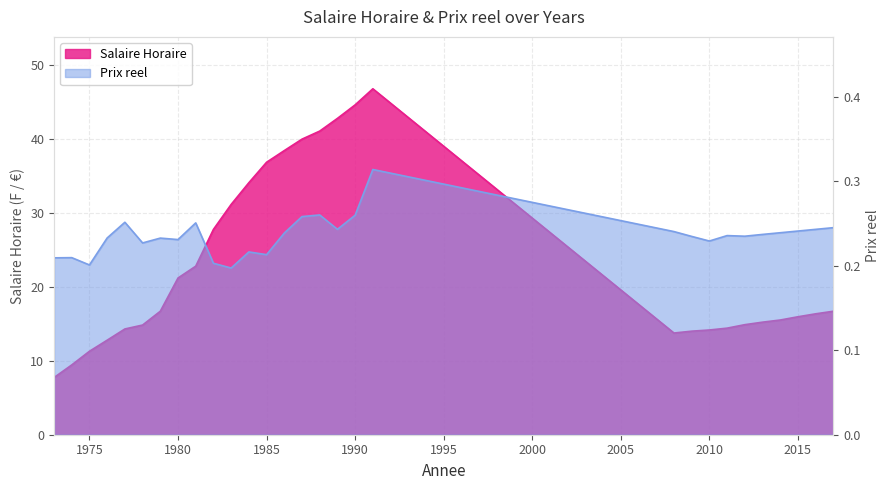

At which category does Prix reel reach its first local valley?

1975